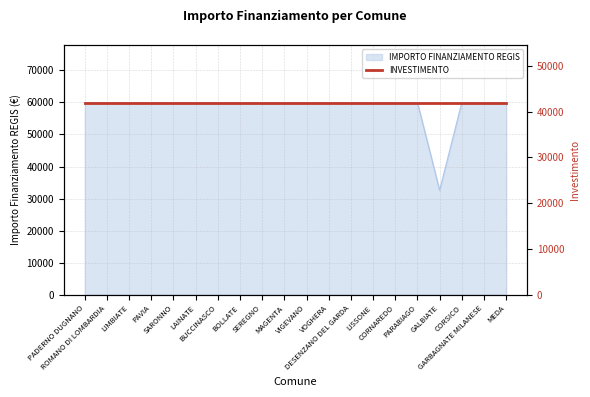

Reading left to right, extract all data points from this chart.

59966	59966	59966	59966	59966	59966	59966	59966	59966	59966	59966	59966	59966	59966	59966	59966	32589	59966	59966	59966